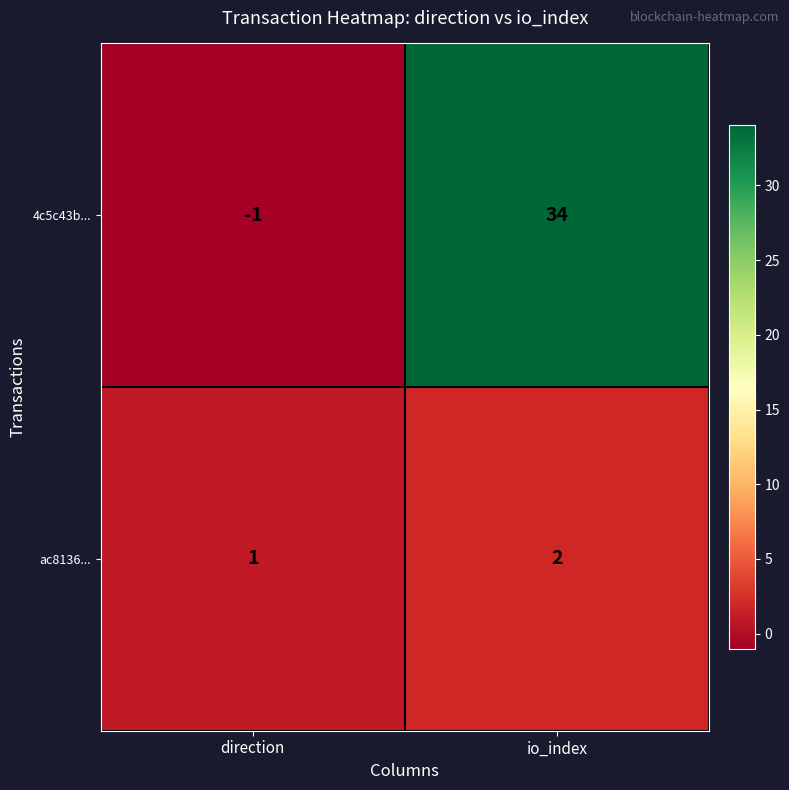

Which series has the largest range (max minus min)?

4c5c43b...